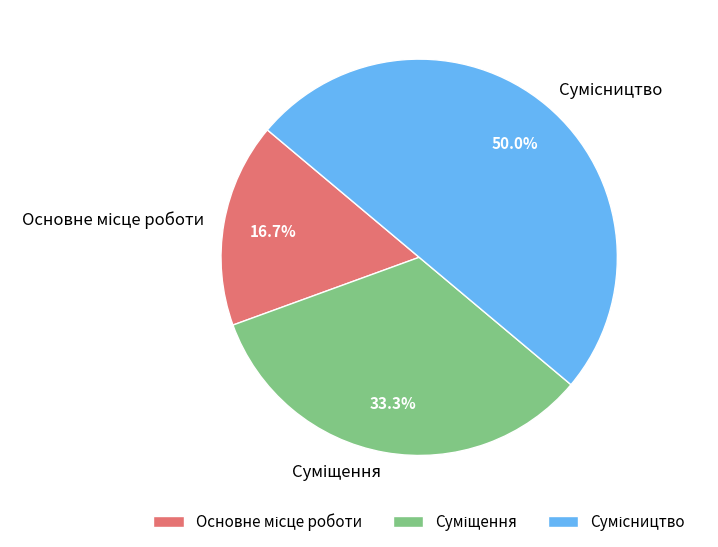

To the nearest percent, what is the difference between the largest and smallest slice percentages?

33%